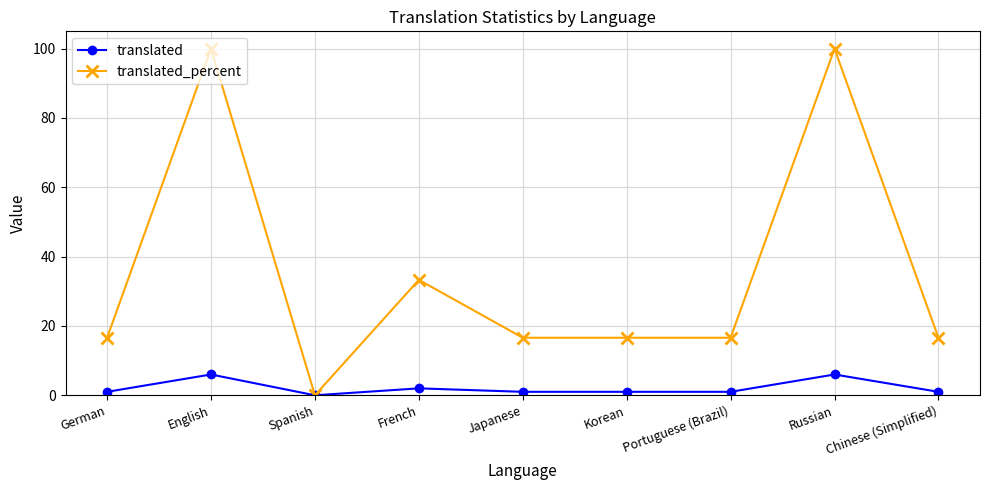

List the series in order of their peak value, highest first.

translated_percent, translated